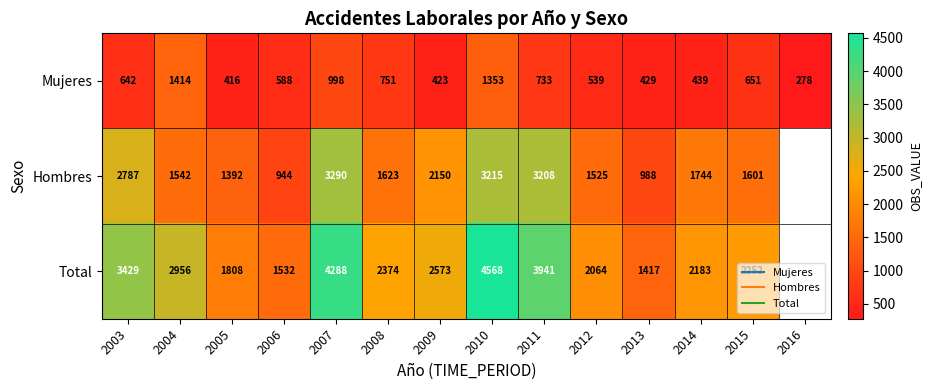

The Total series shows 359.4 at 2013. True or false?

False